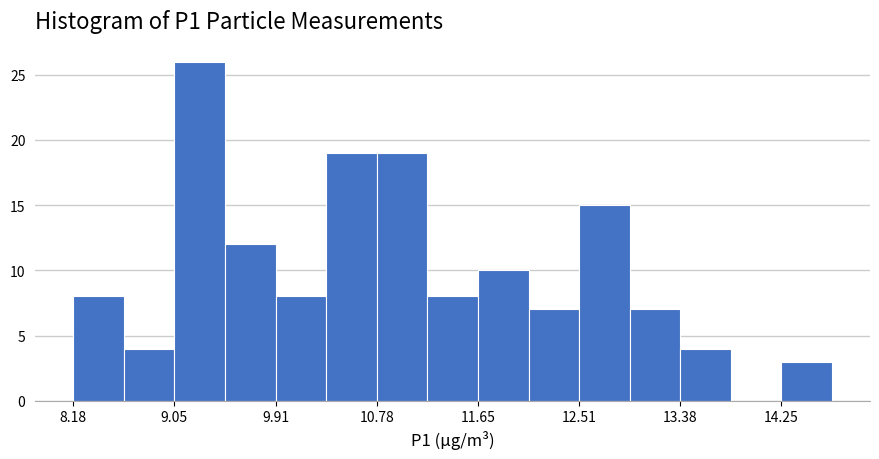

Over which range of the x-axis is the bar tallest?

9.0 to 9.5